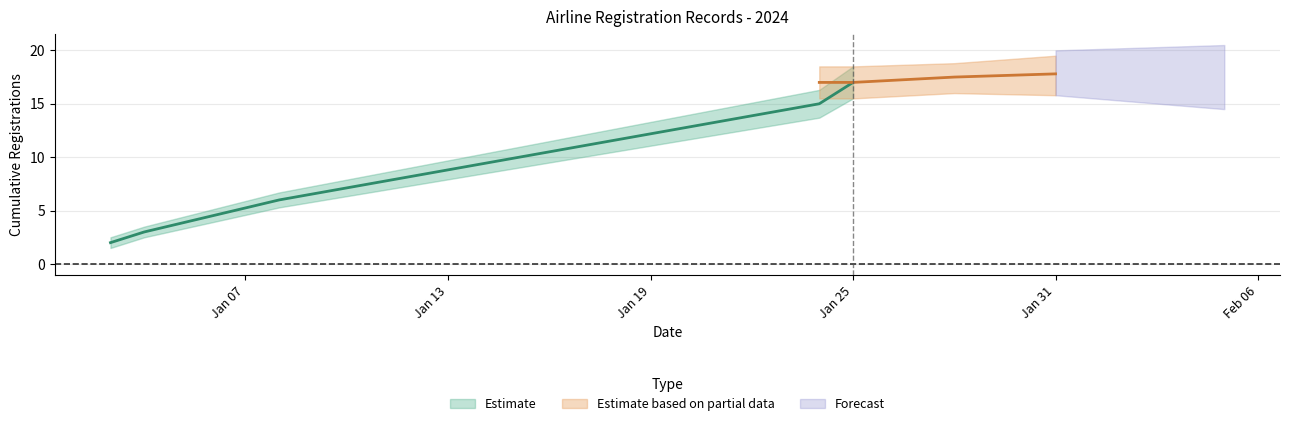

Which has a higher value, 2024-01-25 or 2024-01-08?

2024-01-25